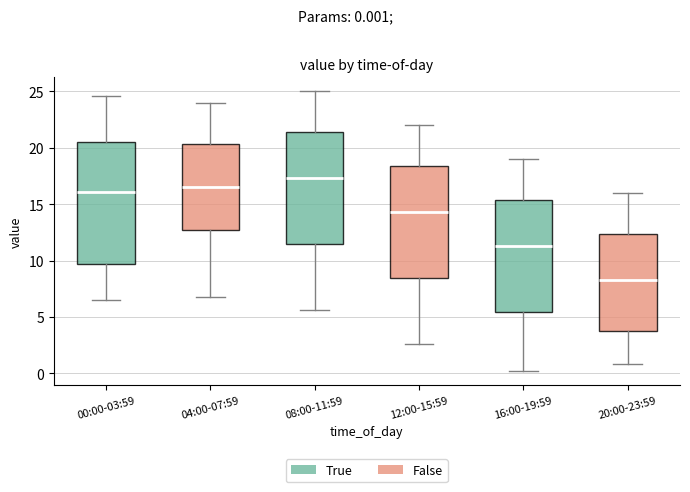

Where does the upper whisker of the box for 00:00-03:59 end on the y-axis? The values are not printed on the chart, so give them approximately, as read against the axis.

24.5